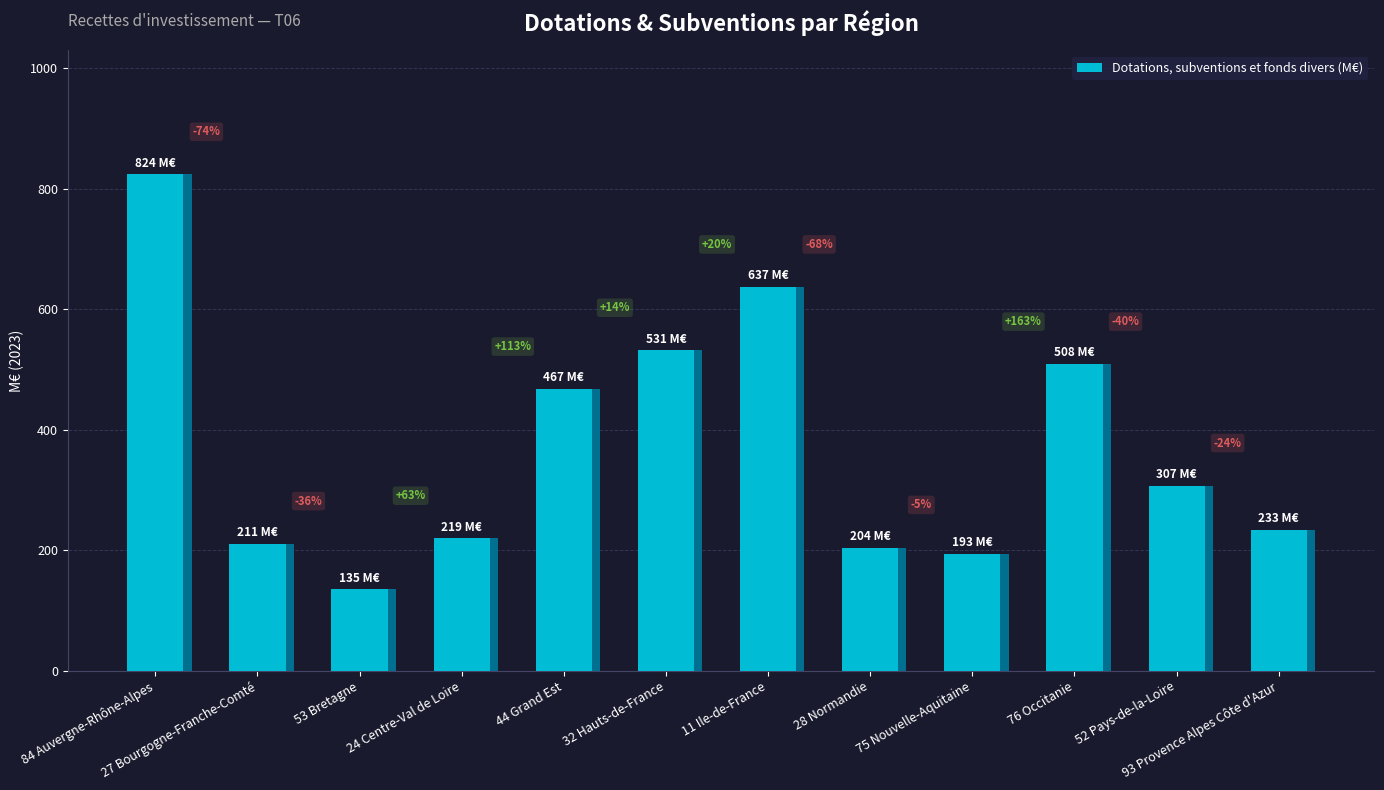

What is the sum of the values at 75 Nouvelle-Aquitaine and 84 Auvergne-Rhône-Alpes?

1017.0